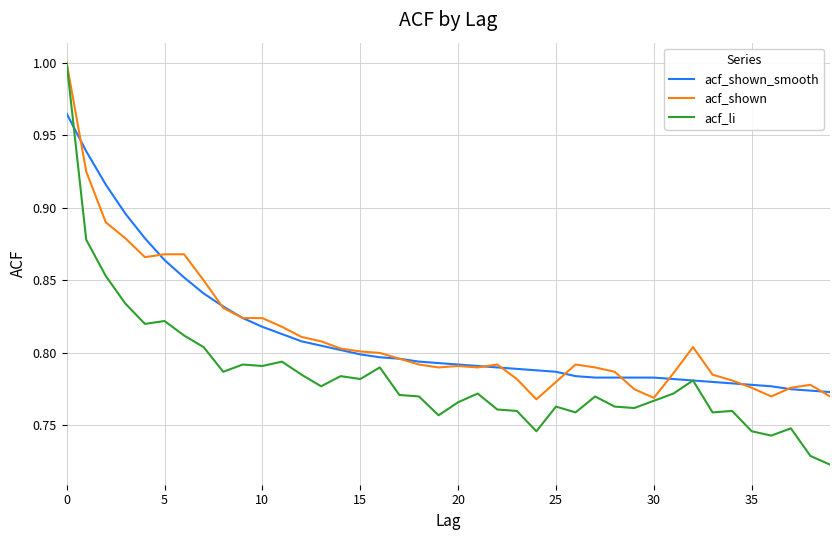

What is the difference between the maximum and minimum values in the acf_li series?

0.3